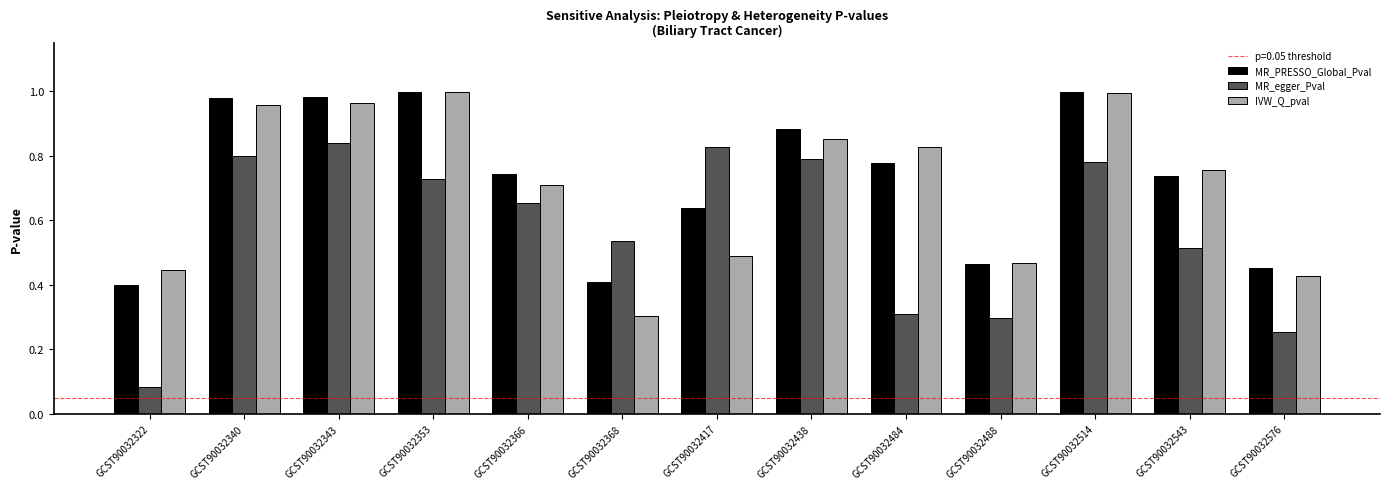

Which series has the largest range (max minus min)?

MR_egger_Pval